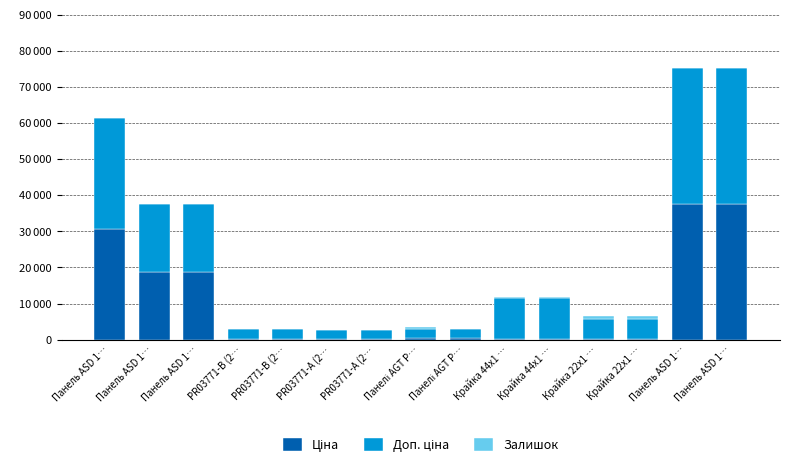

Rank the series by their maximum value, from lowest to highest.

Залишок, Доп. ціна, Ціна